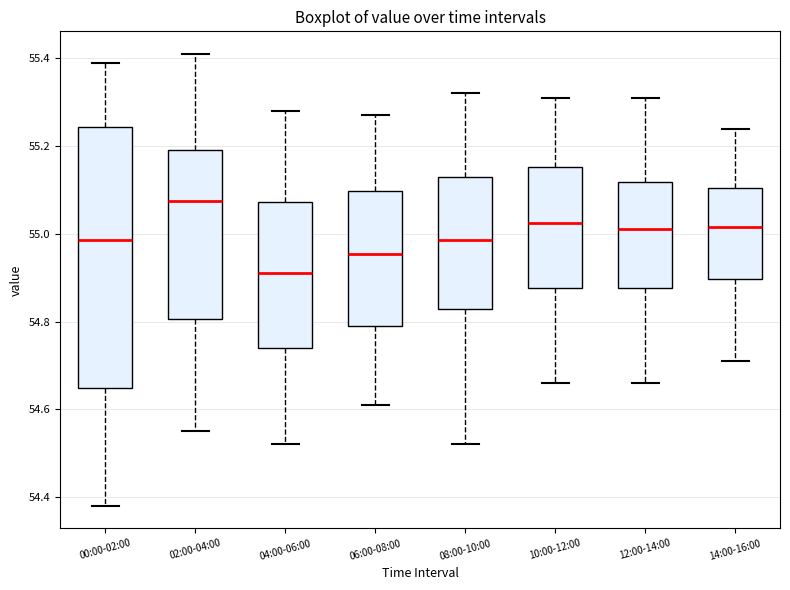

Where is the lower edge of the box for 12:00-14:00 on the y-axis? The values are not printed on the chart, so give them approximately, as read against the axis.

54.88